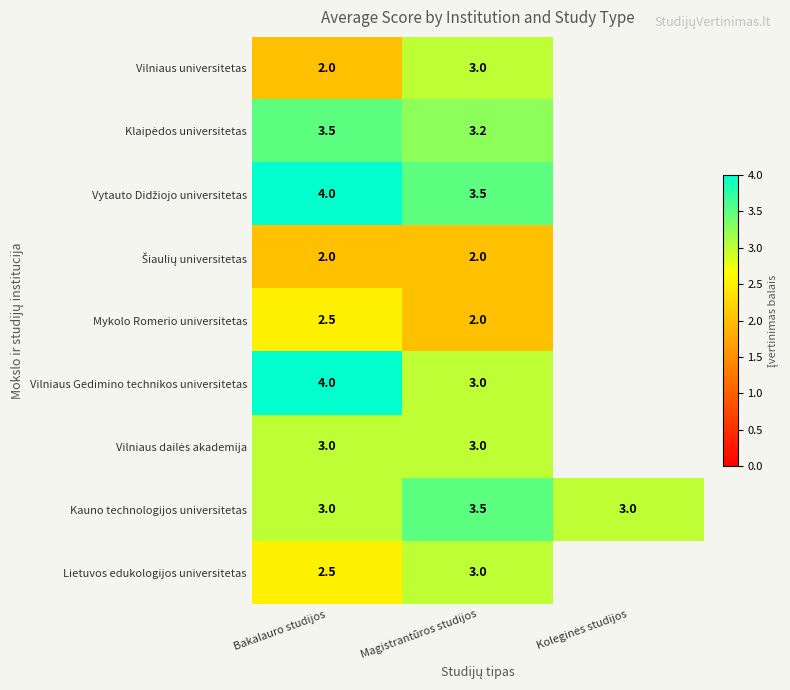

Count the Kauno technologijos universitetas values in the range 3 to 4.

3